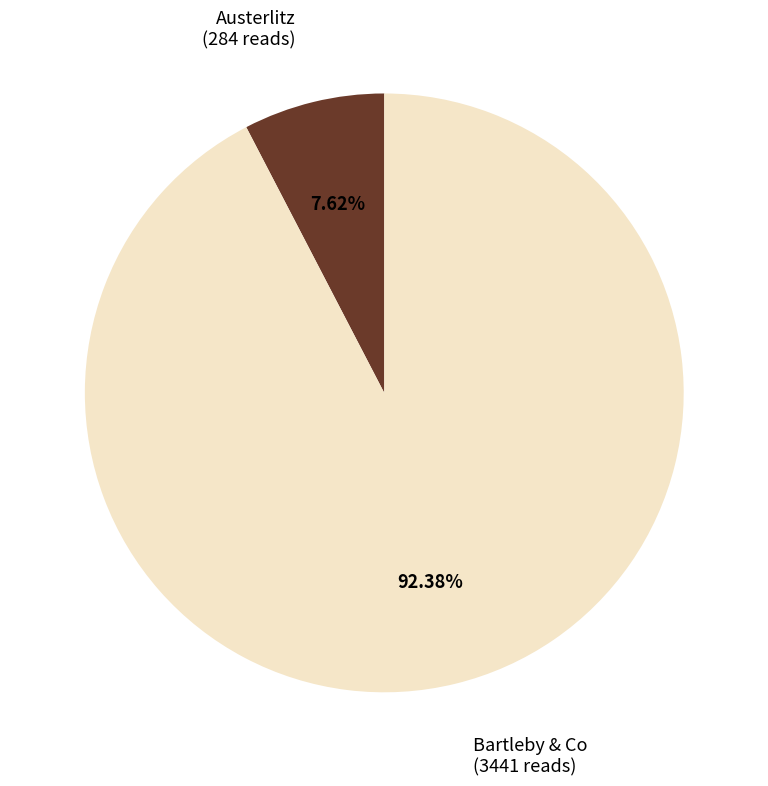

Combined, what portion of the pie is Bartleby & Co and Austerlitz?

100.0%